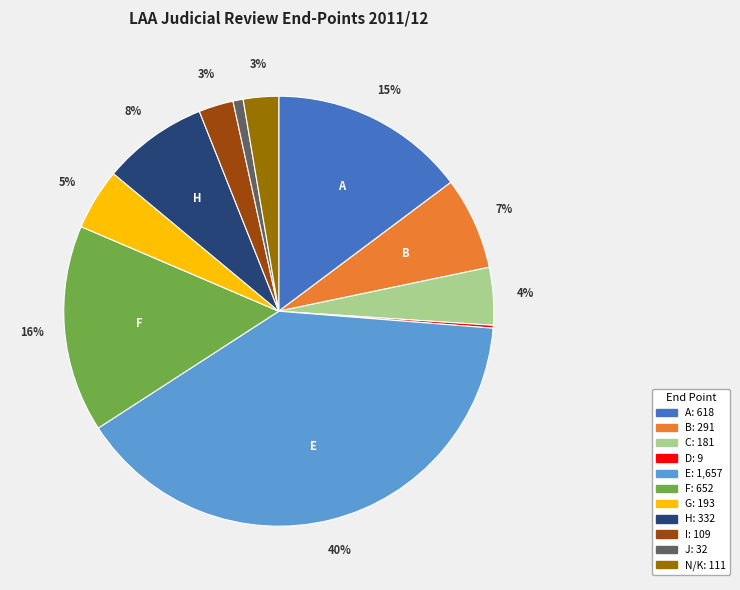

Is the sum of C and E greater than half?

No